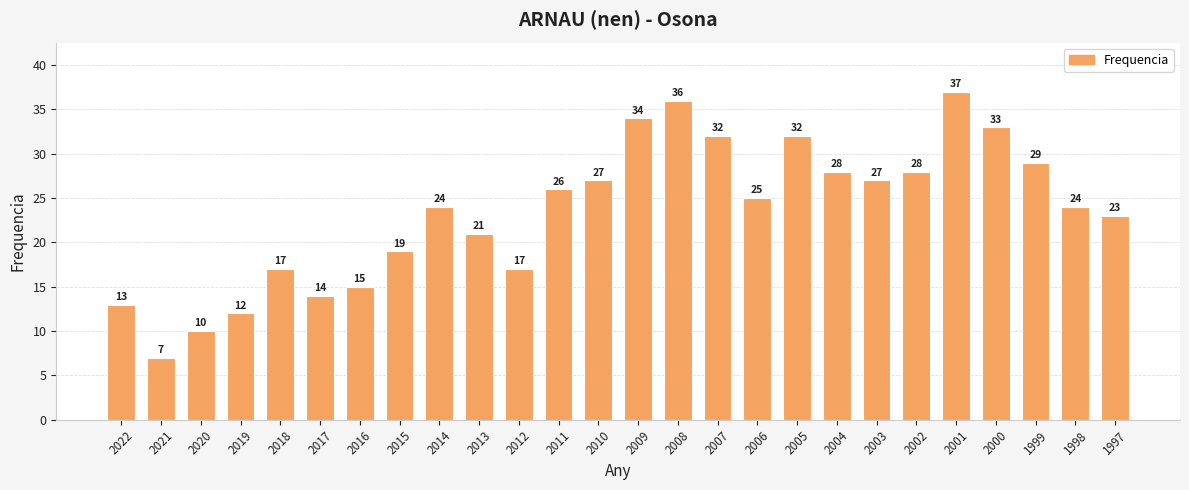

What is the difference between the maximum and second lowest values?

27